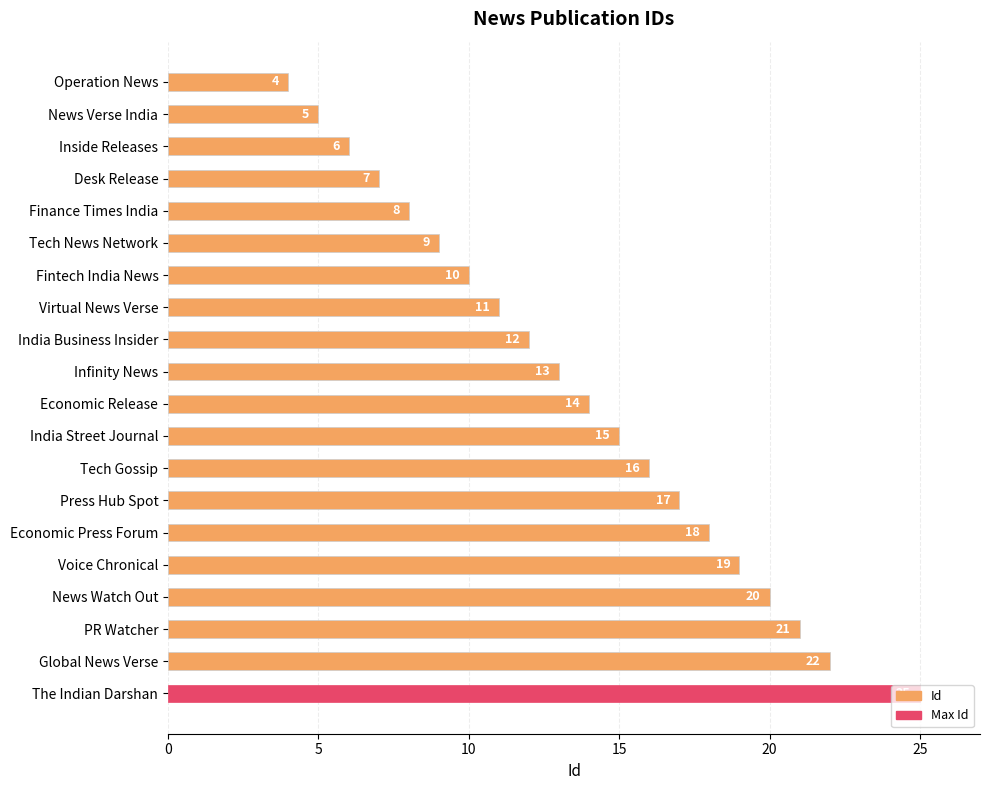

List the labels in order of value, largest first.

The Indian Darshan, Global News Verse, PR Watcher, News Watch Out, Voice Chronical, Economic Press Forum, Press Hub Spot, Tech Gossip, India Street Journal, Economic Release, Infinity News, India Business Insider, Virtual News Verse, Fintech India News, Tech News Network, Finance Times India, Desk Release, Inside Releases, News Verse India, Operation News